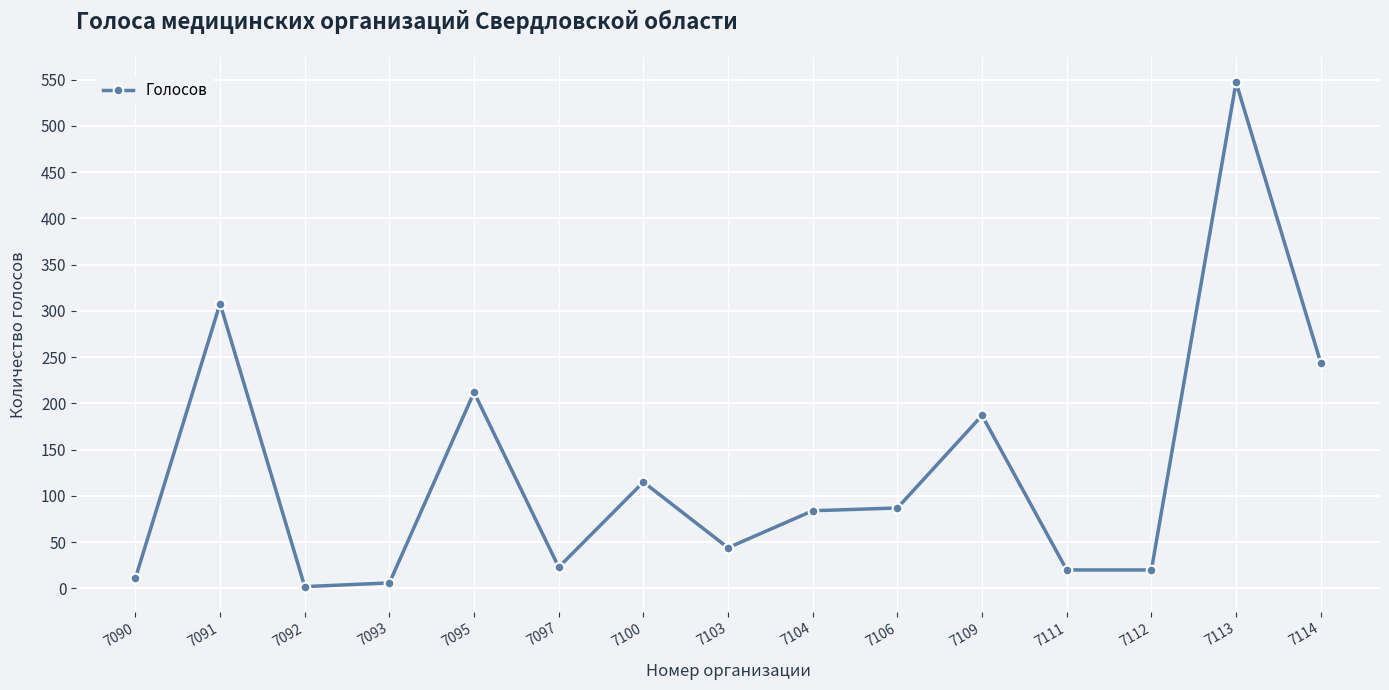

The chart shows a value of 146 at 7104. True or false?

False